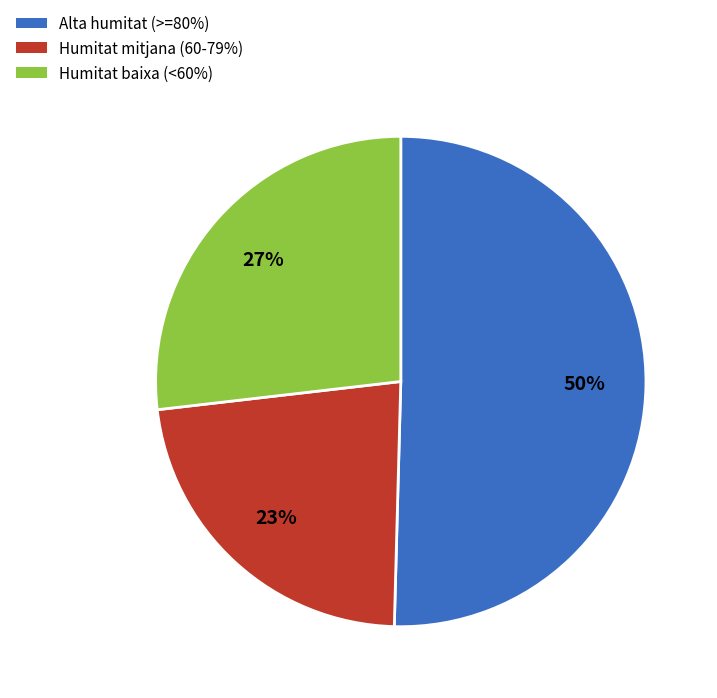

Do Alta humitat (>=80%) and Humitat baixa (<60%) together represent more than half of the pie?

Yes